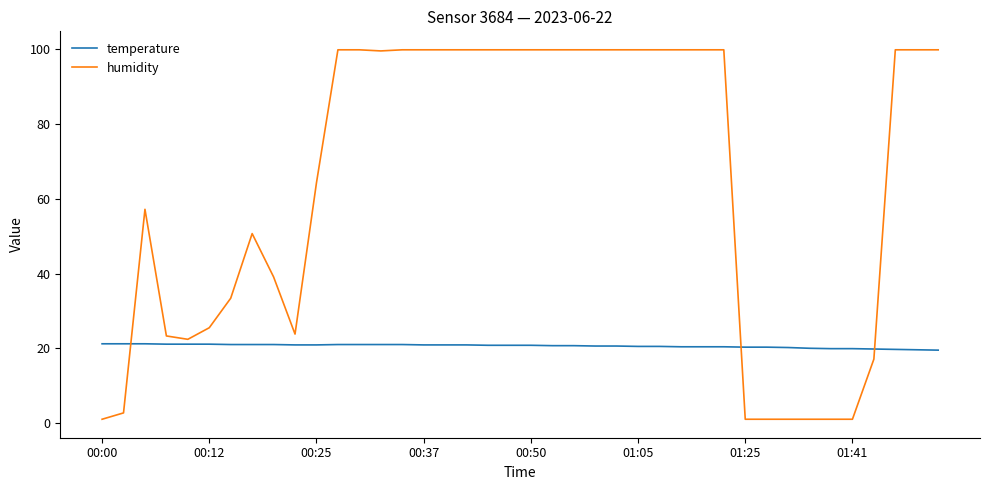

After their last crossing, which series has the higher values: humidity or temperature?

humidity